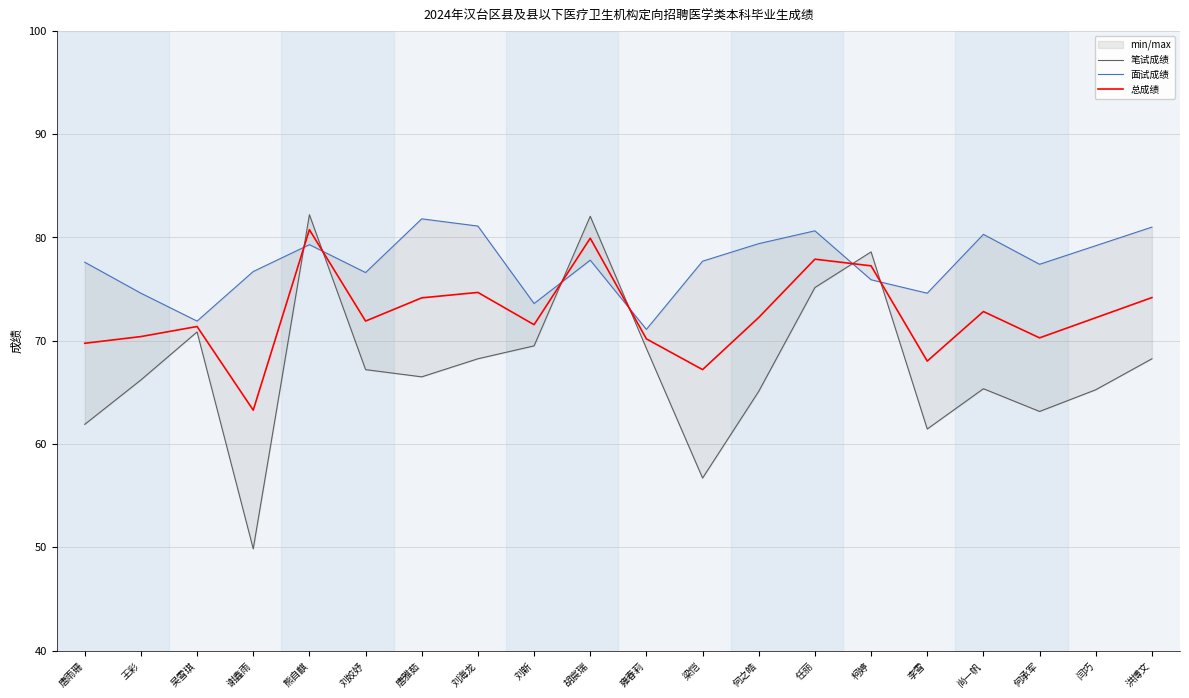

What is the average value of the 总成绩 series?

72.5